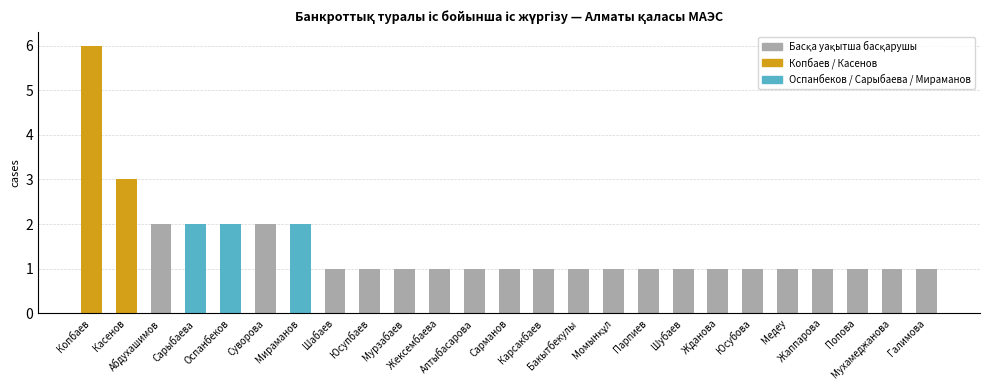

Where is the data nearest to the value 3?

Касенов